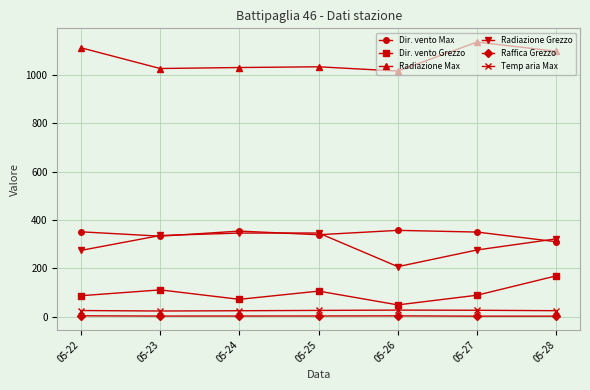

Which series has the largest range (max minus min)?

Radiazione Grezzo